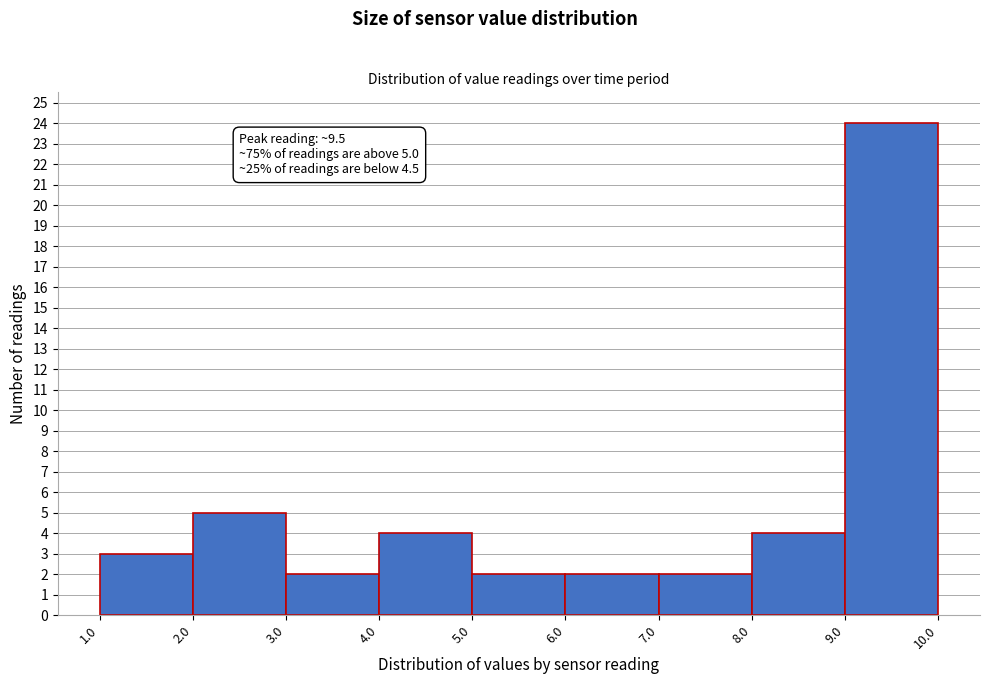

Which range on the x-axis has the tallest bar?

9.0 to 10.0